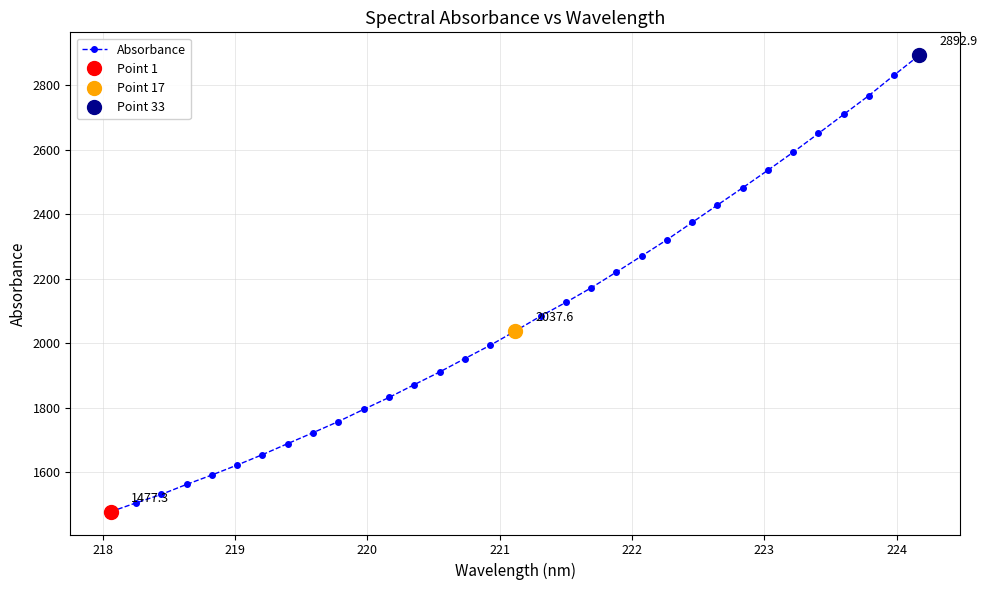

How many data points does each series have?

33